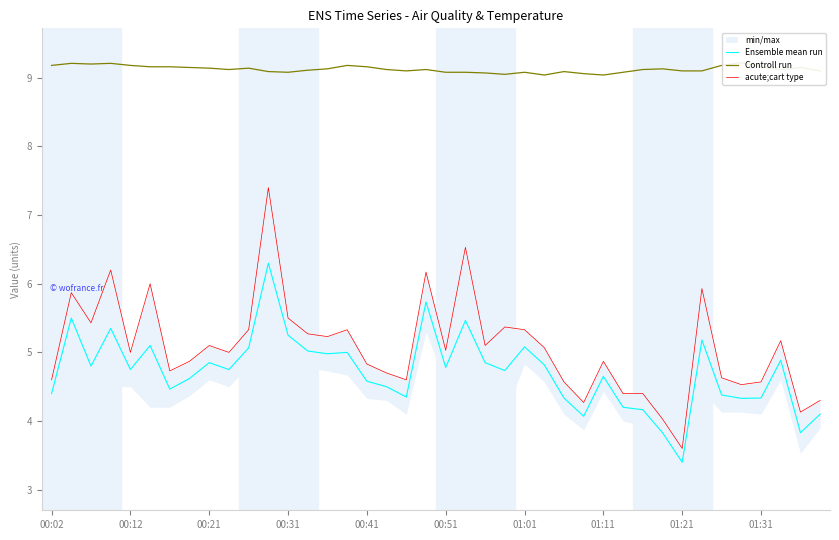

The value of acute;cart type at 25 is 5.1. True or false?

True